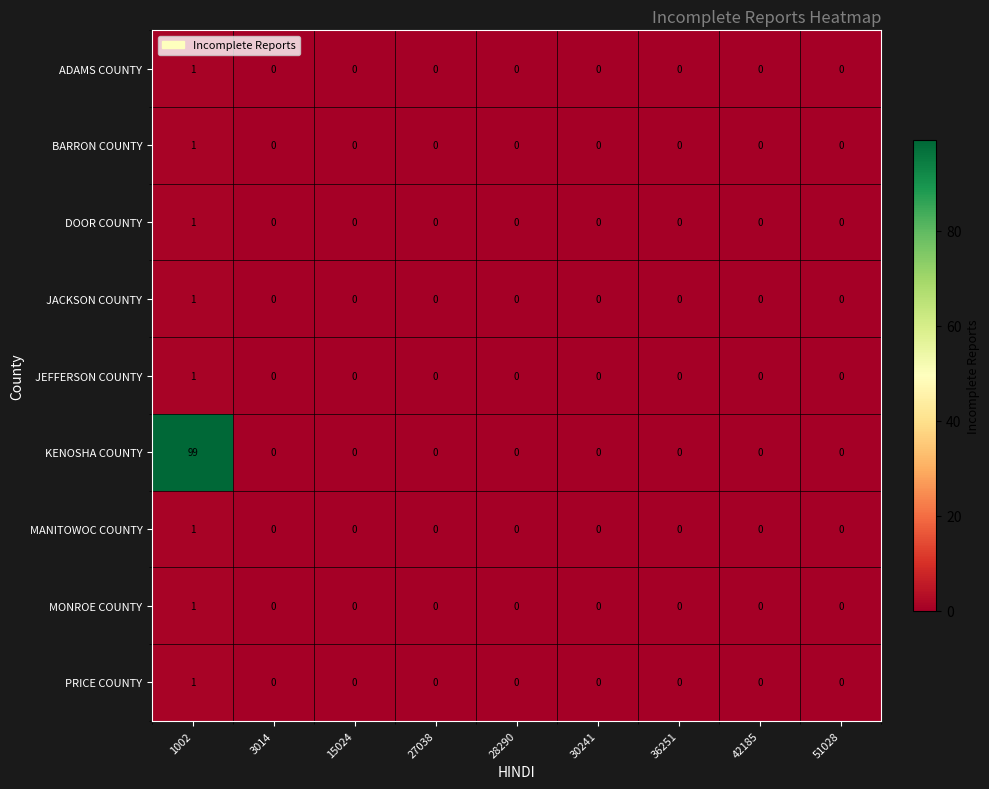

Is it true that PRICE COUNTY equals 0 at 15024?

True